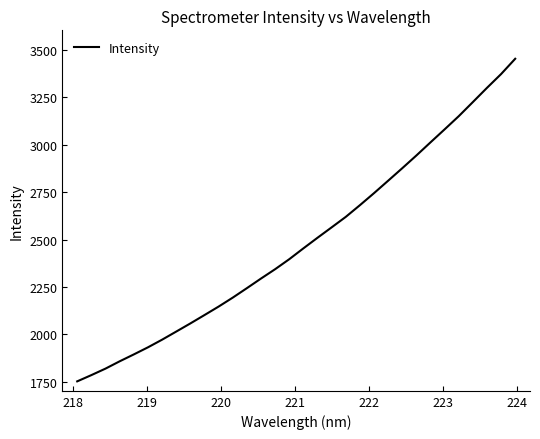

What is the greatest value displayed?

3453.7